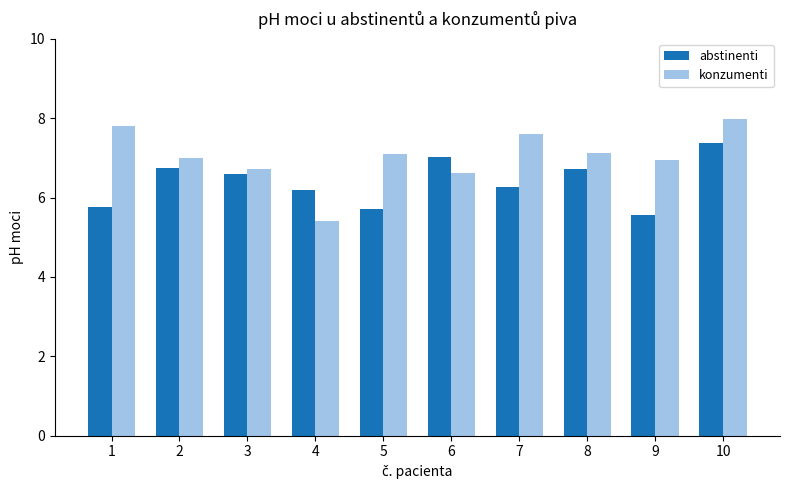

Rank the series by their maximum value, from highest to lowest.

konzumenti, abstinenti